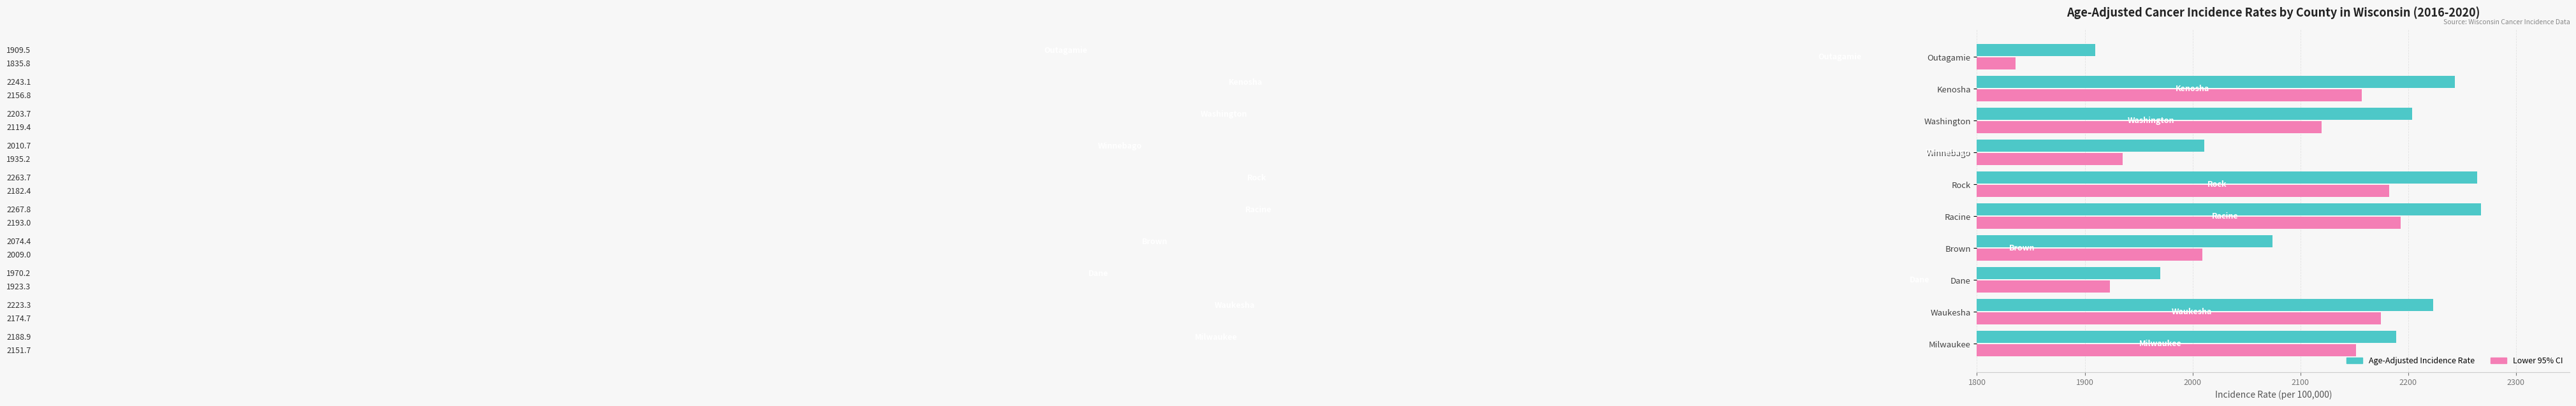

What are all the series names shown in the legend?

Age-Adjusted Incidence Rate, Lower 95% CI